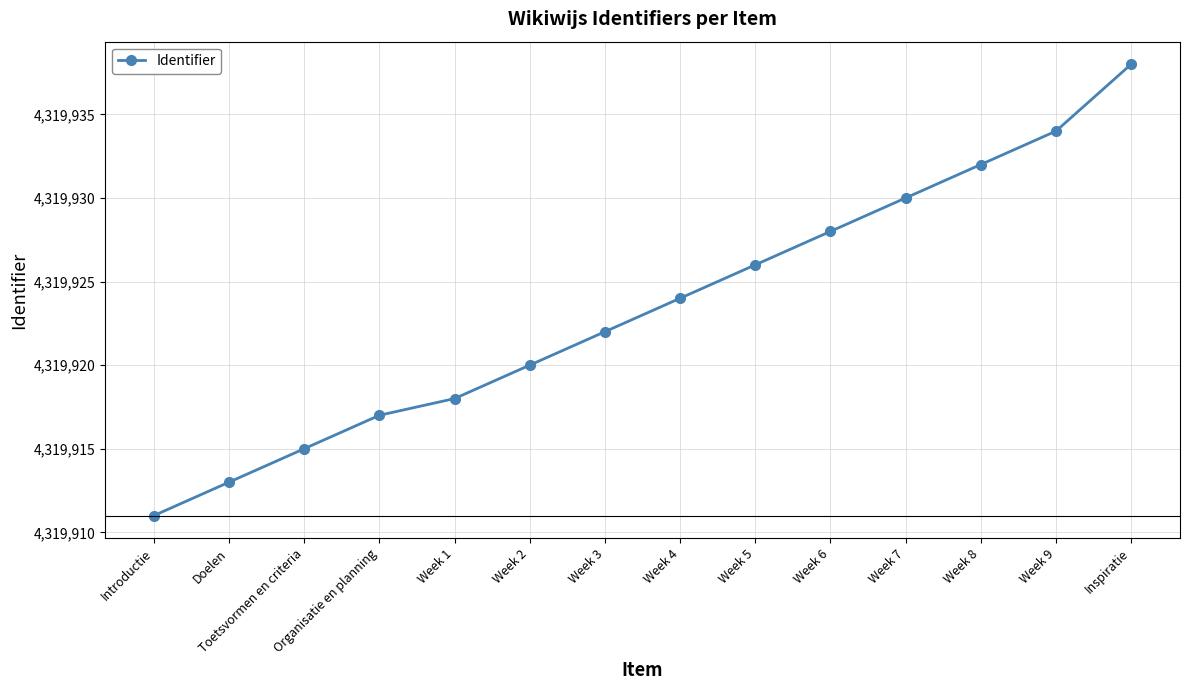

What is the value of the 10th point from the left?

4319928